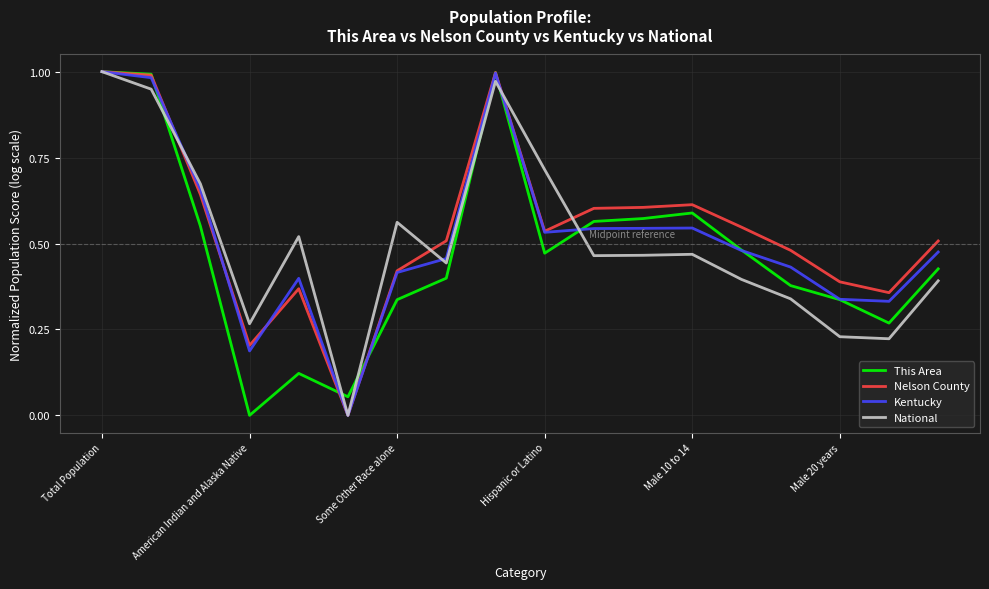

True or false: Kentucky has more than 0 interior local peaks.

True